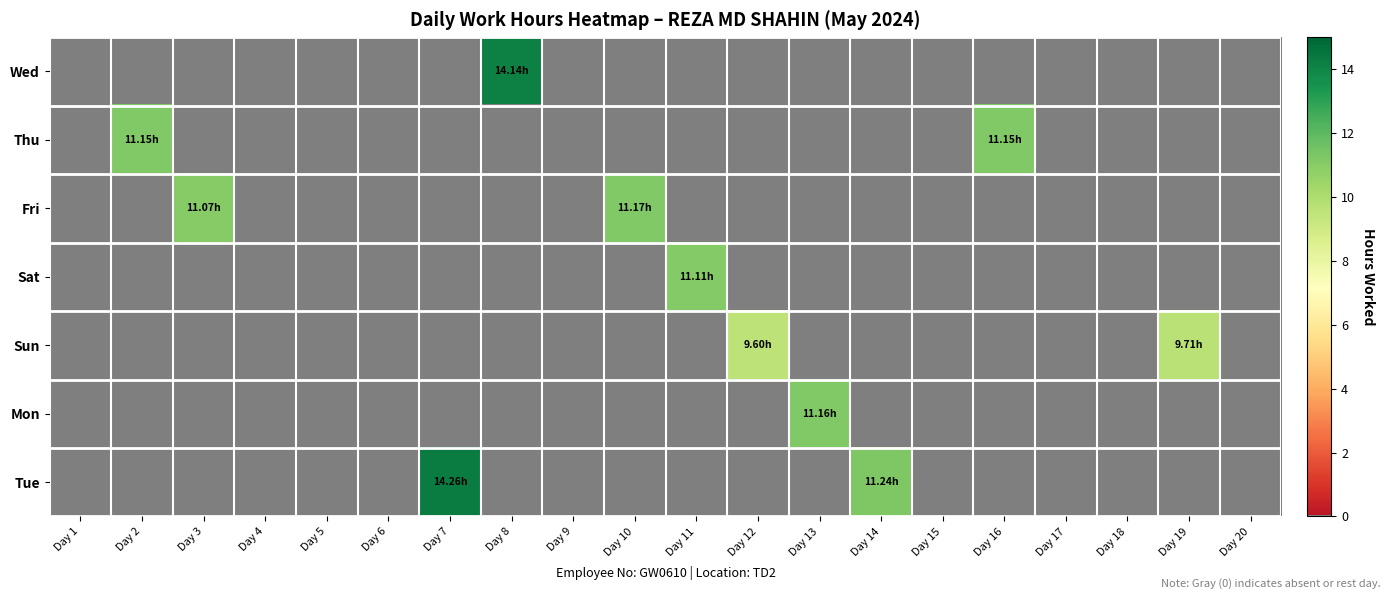

Count the number of data series in this chart.

7